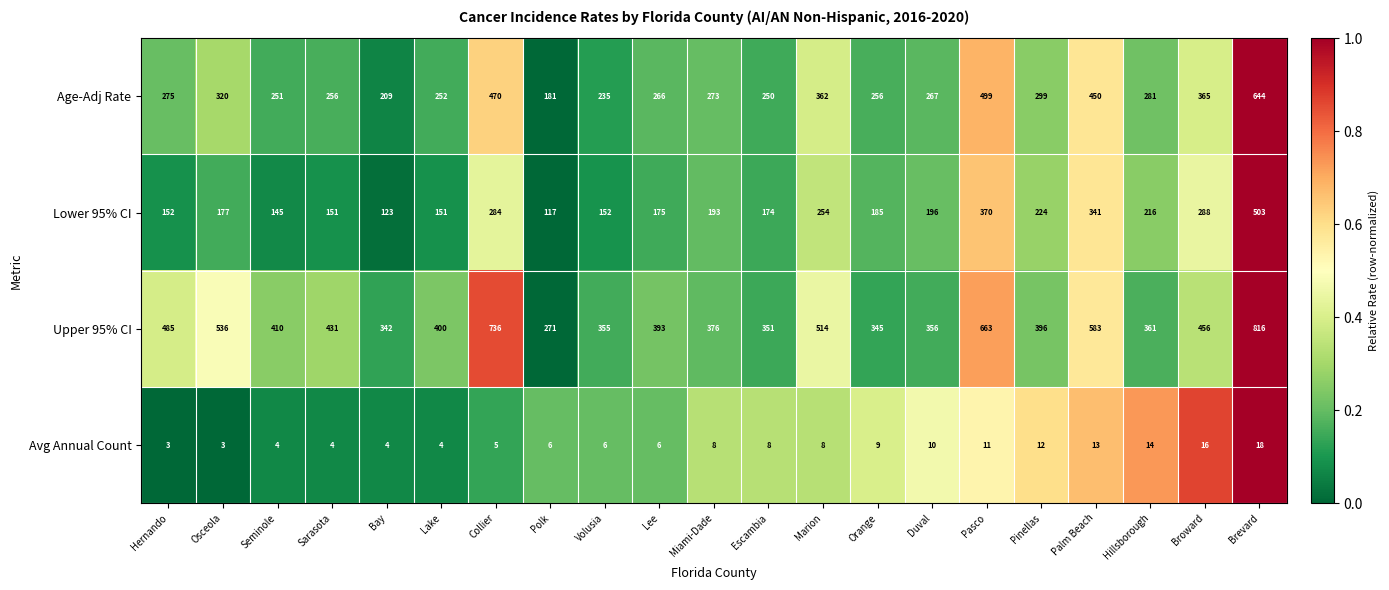

What value does the Age-Adj Rate series have at Lake, to the nearest 5?

250